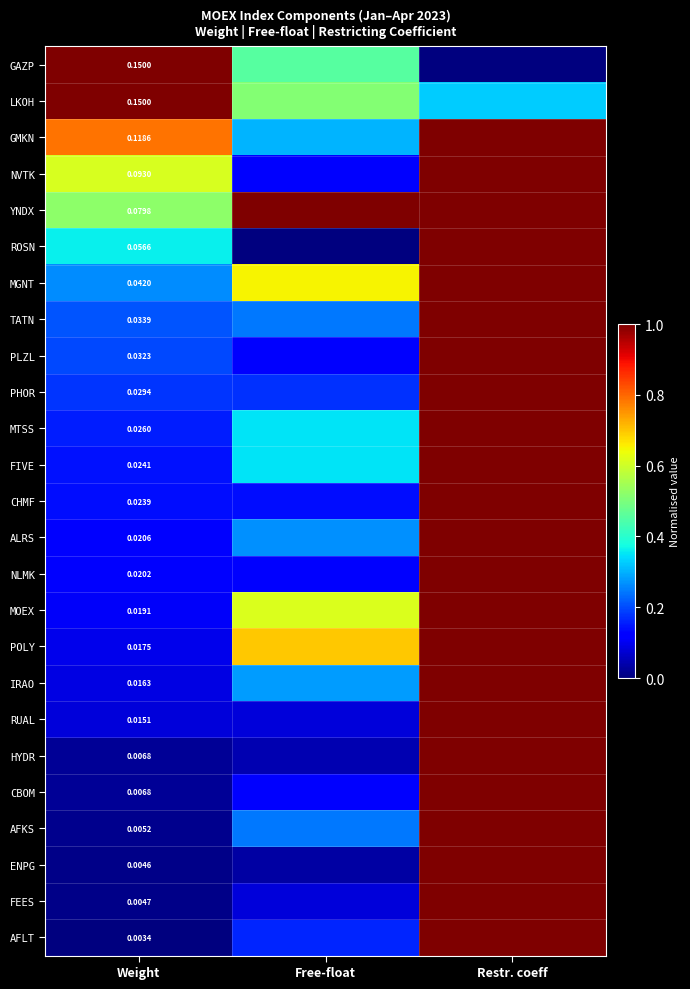

Is it true that NLMK equals 0.2 at Weight?

False